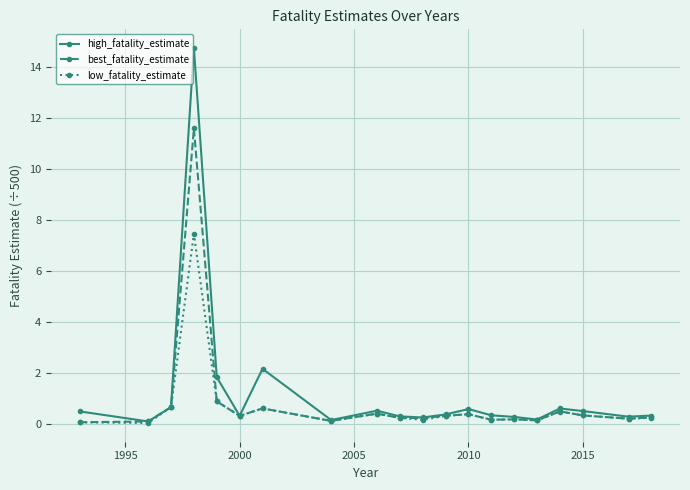

True or false: best_fatality_estimate has more than 2 points higher than both neighbors.

True